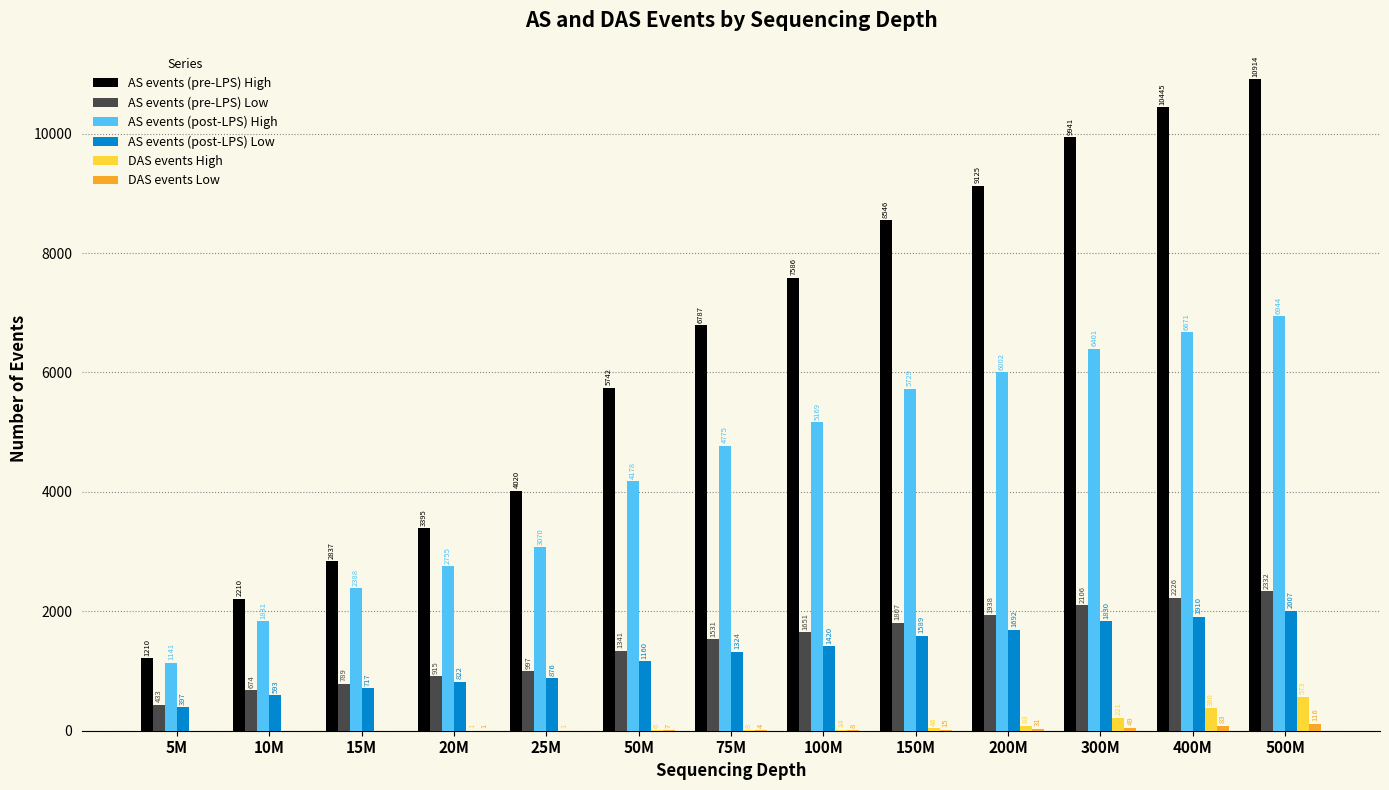

How many series are shown in this chart?

6